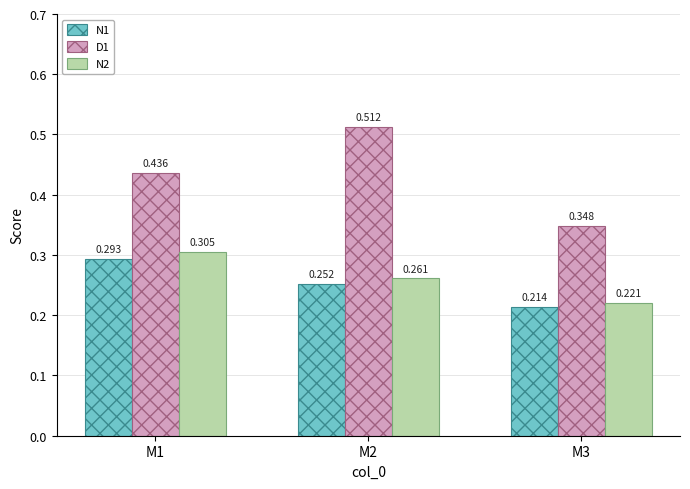

Is the value of N2 at M2 greater than the value of D1 at M2?

No